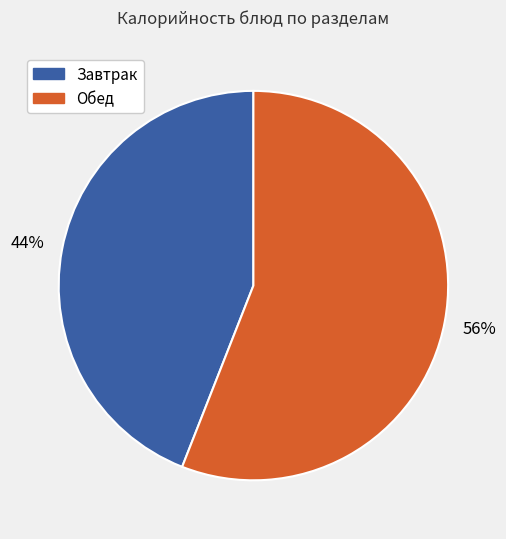

Which slice is the largest?

Обед